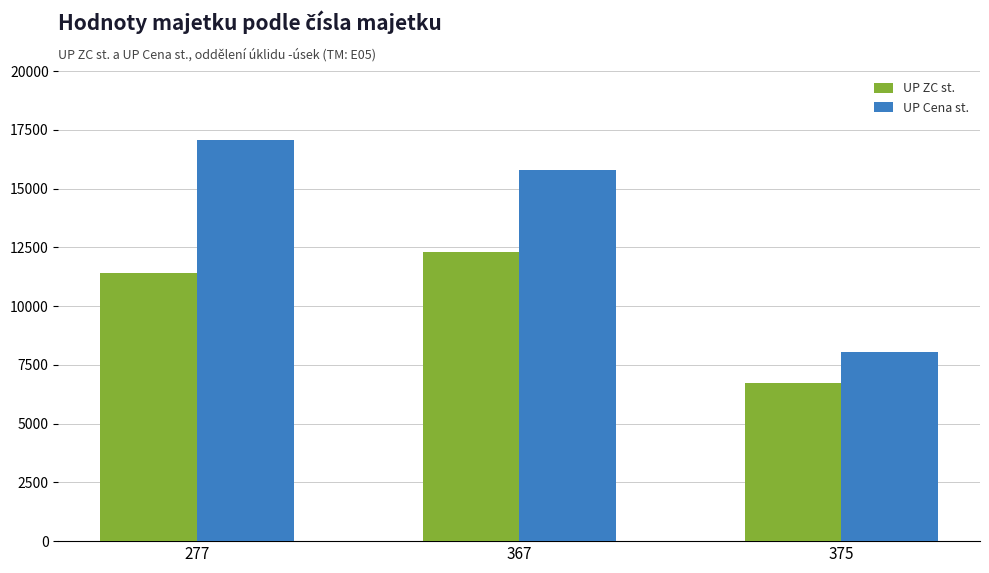

What is the sum of the UP Cena st. values at 375 and 277?

25110